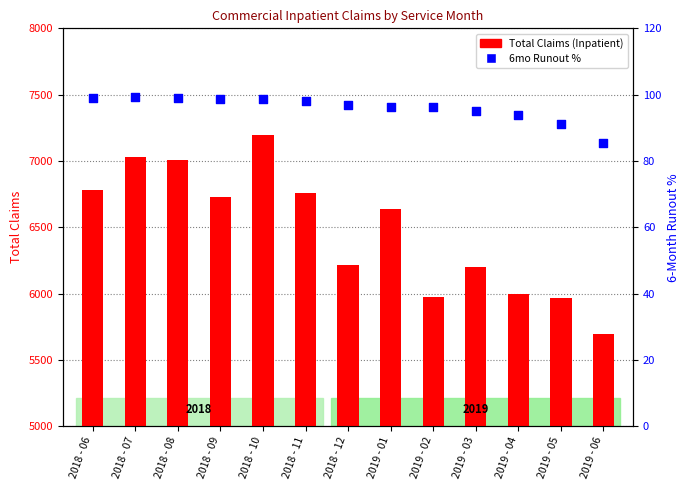

What are all the series names shown in the legend?

Total Claims (Inpatient), 6mo Runout %